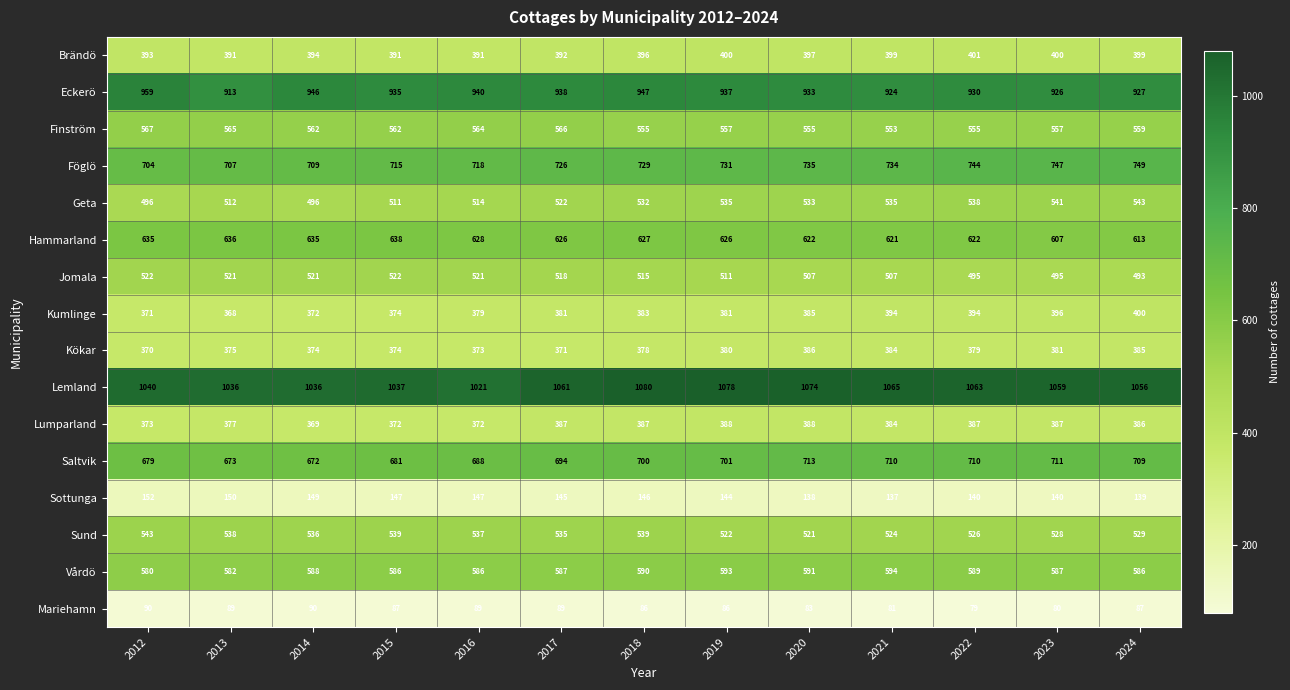

The value of Lumparland at 2023 is 90. True or false?

False